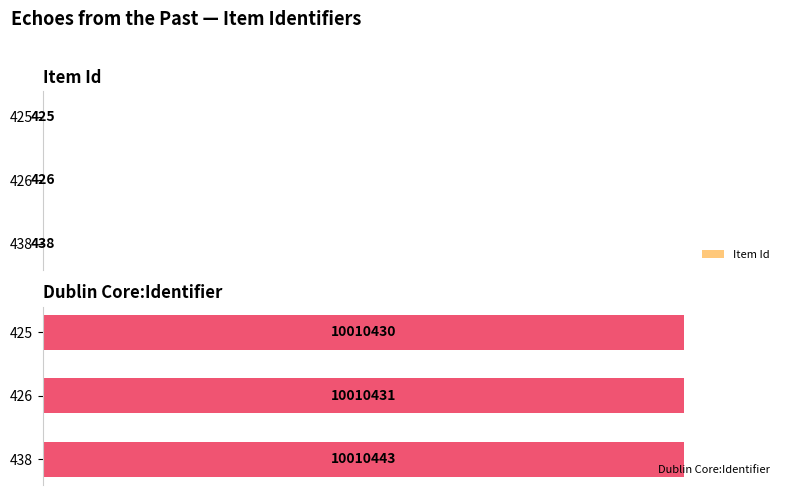

Which series has the widest spread of values?

Dublin Core:Identifier